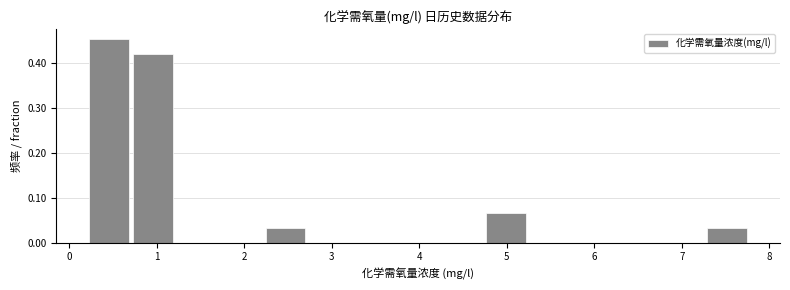

Reading left to right, list every bar in this chart as the range it spans on the x-axis followed by its height. Neither the bar edges nor the heights are printed on the chart, so give them approximately, as read against the axes.

0.2 to 0.7: 0.45
0.7 to 1.2: 0.42
1.2 to 1.7: 0
1.7 to 2.2: 0
2.2 to 2.7: 0.03
2.7 to 3.2: 0
3.2 to 3.7: 0
3.7 to 4.2: 0
4.2 to 4.7: 0
4.7 to 5.2: 0.06
5.2 to 5.8: 0
5.8 to 6.3: 0
6.3 to 6.8: 0
6.8 to 7.3: 0
7.3 to 7.8: 0.03